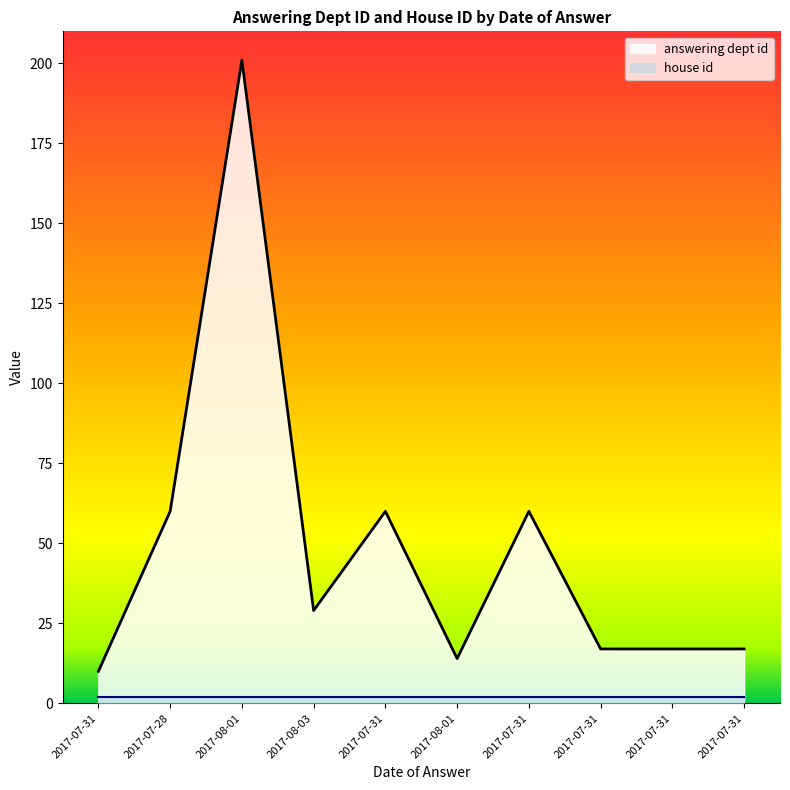

What is the change in value from 2017-07-31 to 2017-07-31?

+7